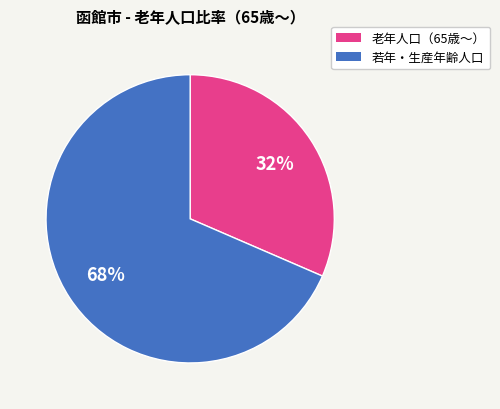

Does any single category account for the majority?

Yes